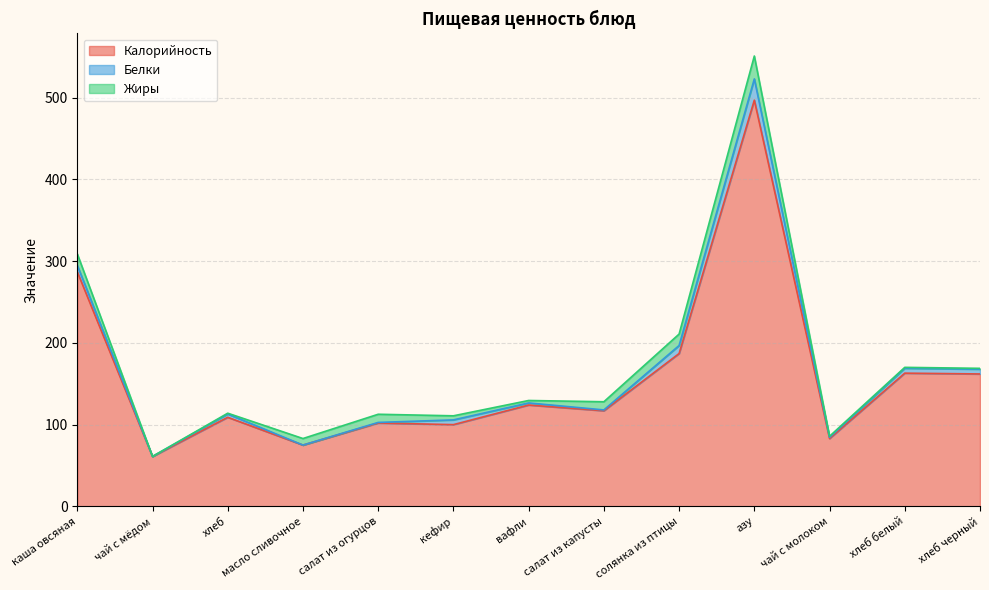

True or false: Белки has a value of 0.0 at масло сливочное.

True